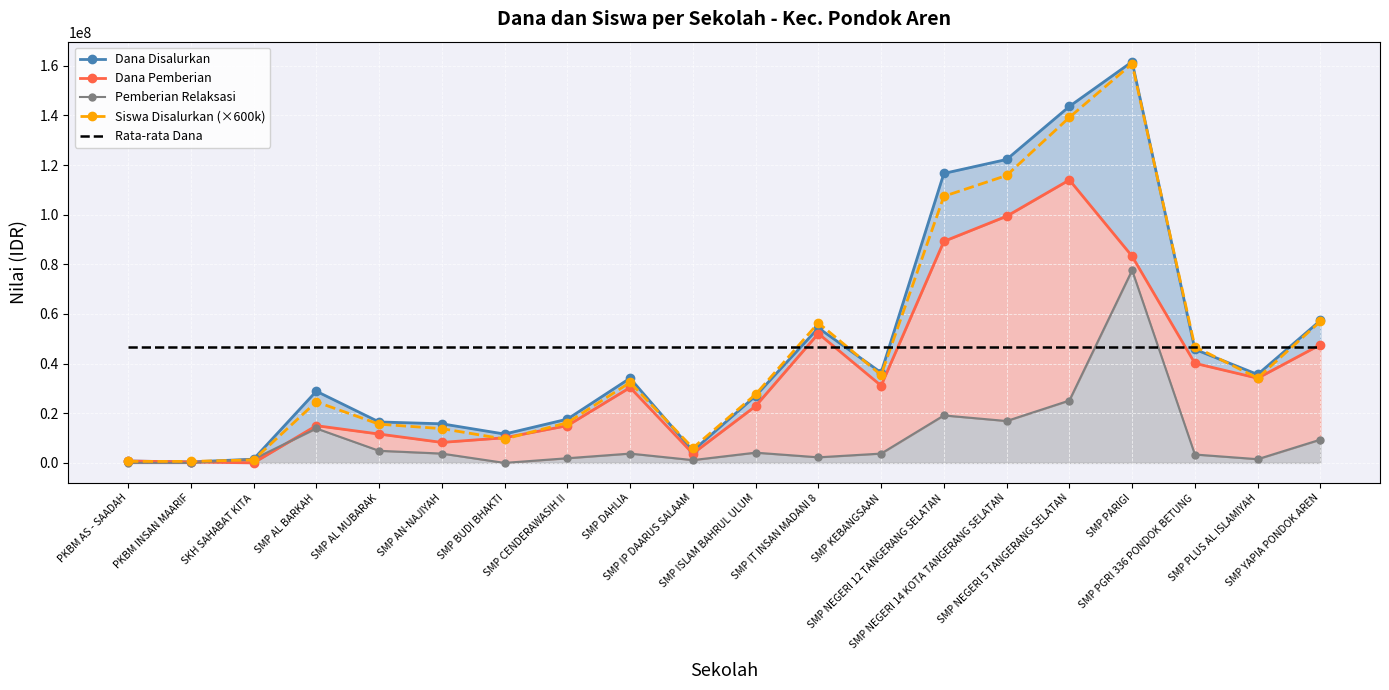

Rank the series at PKBM AS - SAADAH from highest to lowest value.

Rata-rata Dana, Dana Disalurkan, Dana Pemberian, Siswa Disalurkan (×600k), Pemberian Relaksasi